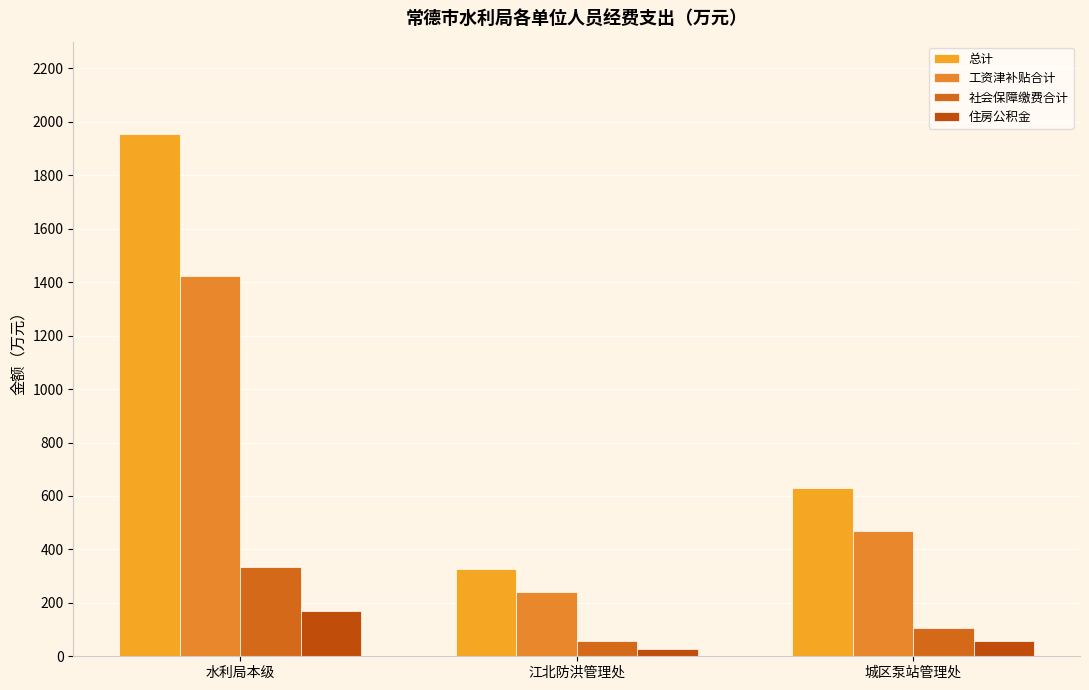

List the series in order of their peak value, highest first.

总计, 工资津补贴合计, 社会保障缴费合计, 住房公积金